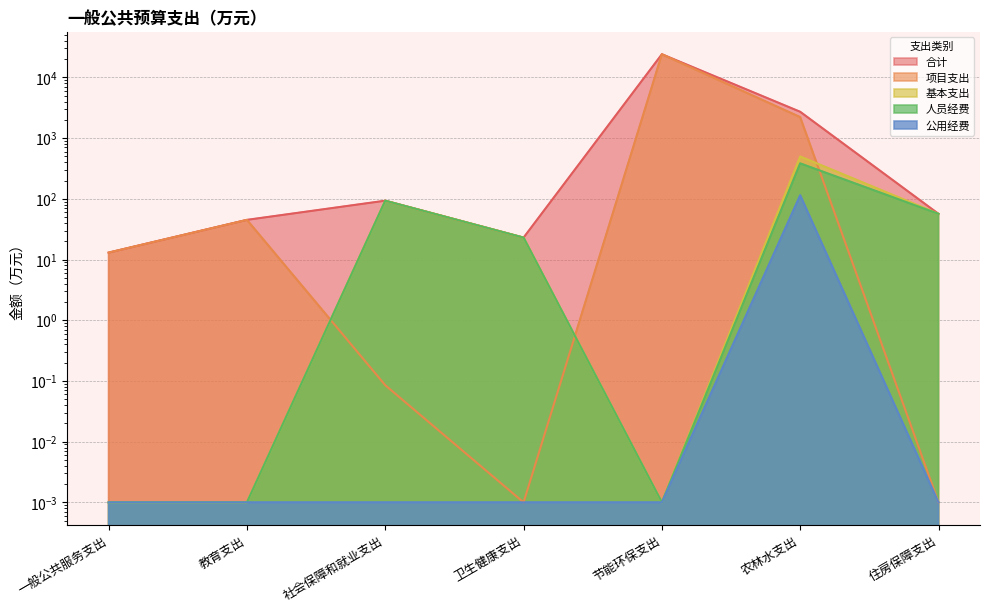

What is the spread (max minus min) of values at 农林水支出?

2599.0